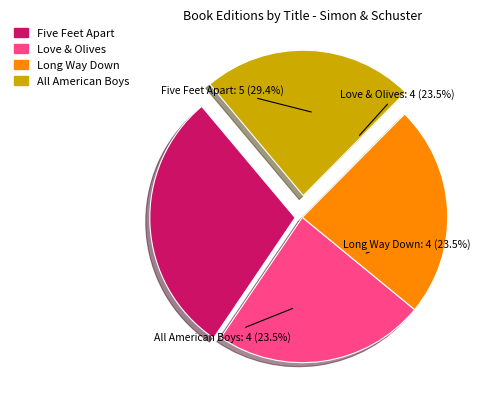

How many segments does this pie chart have?

4